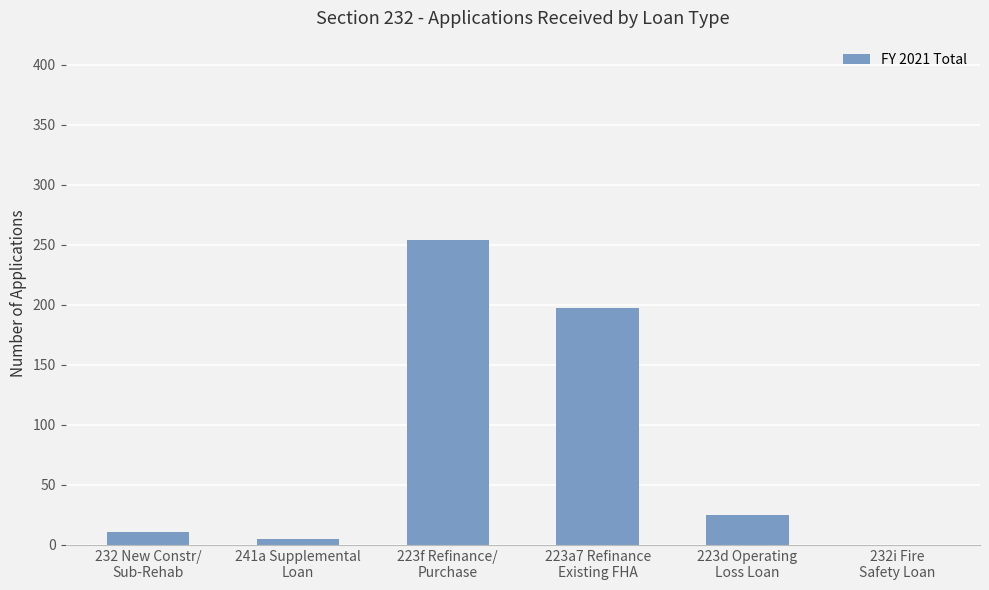

Where does the data first go above 25?

223f Refinance/
Purchase